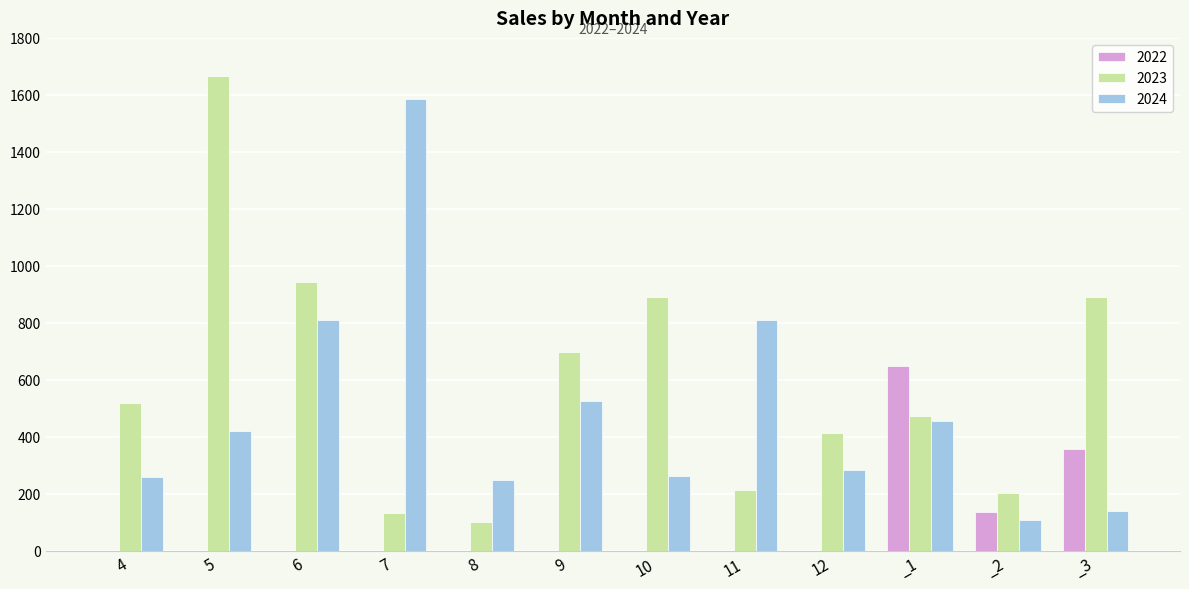

What is the sum of the 2024 values at 8 and 9?

775